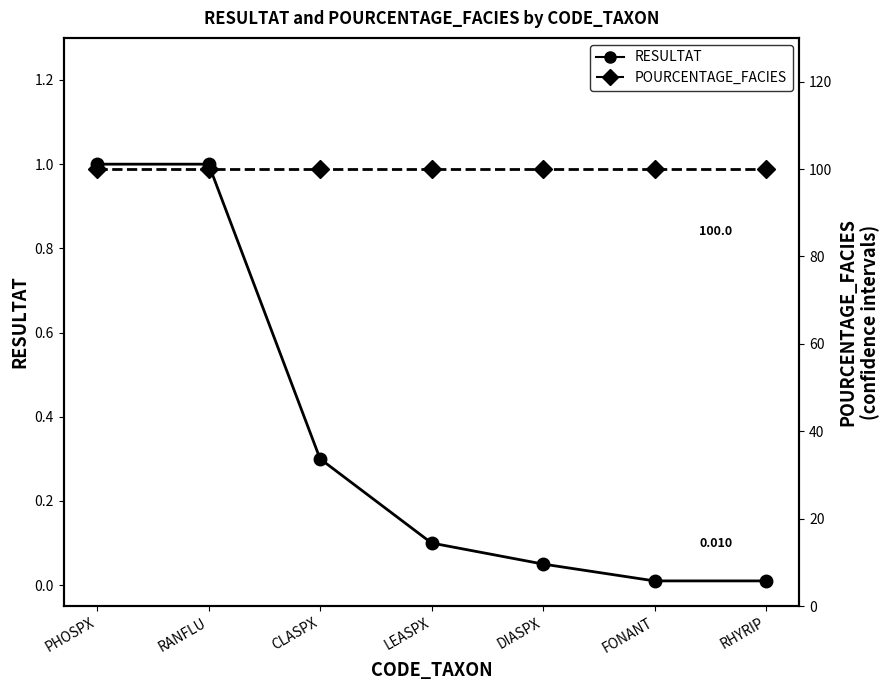

What are all the series names shown in the legend?

RESULTAT, POURCENTAGE_FACIES